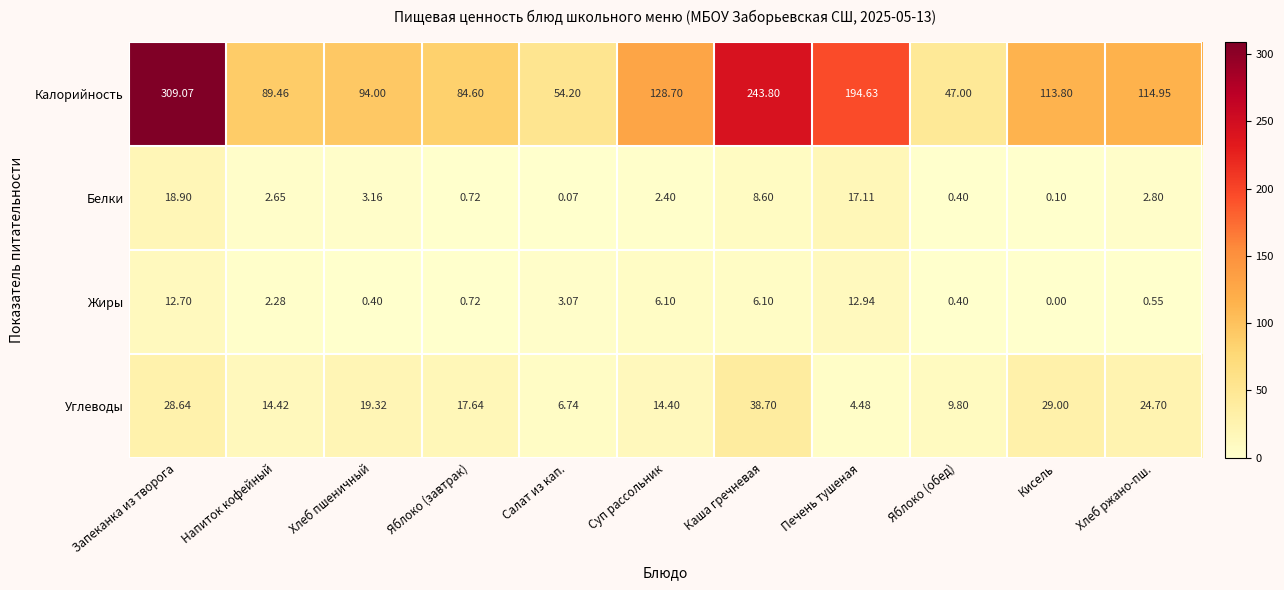

Is the value of Жиры at Каша гречневая greater than the value of Белки at Каша гречневая?

No